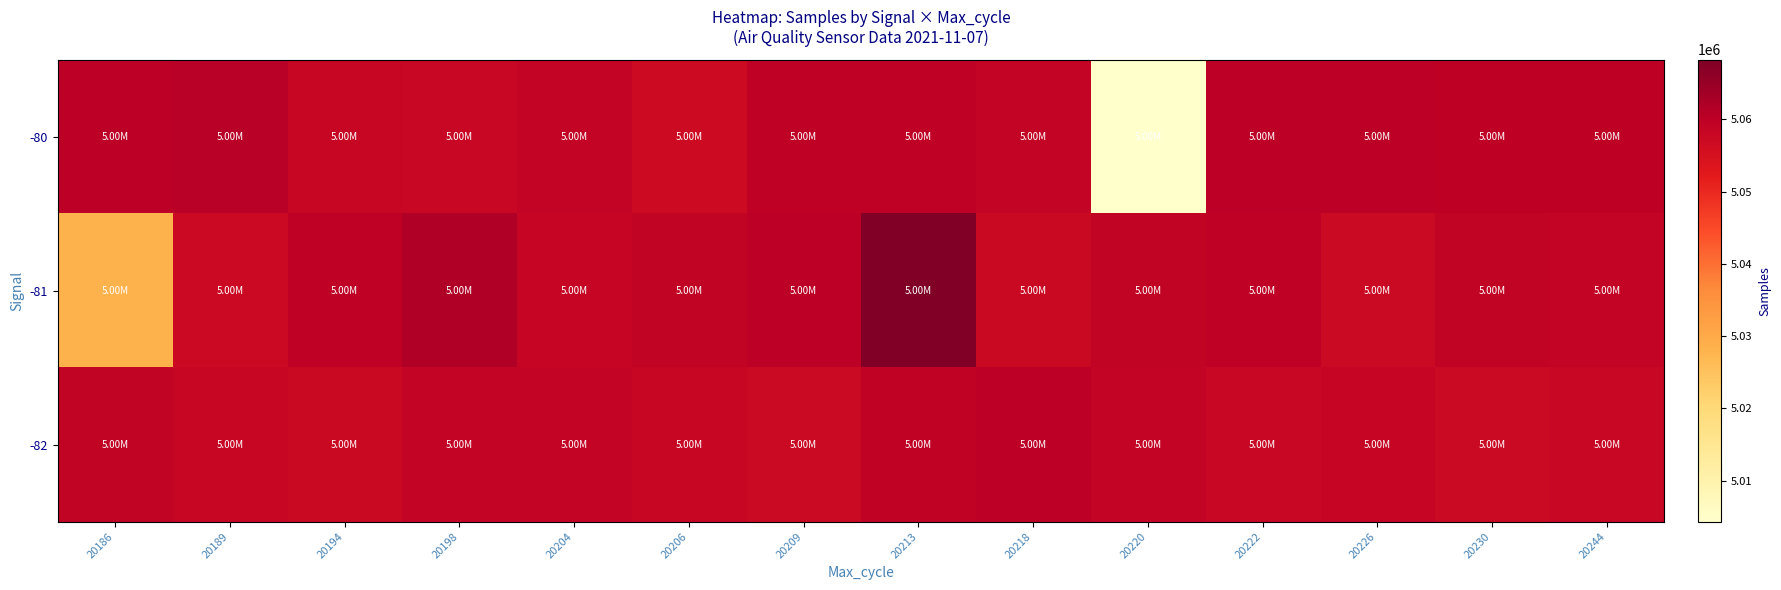

What is the total value across all series at 20198?

15178452